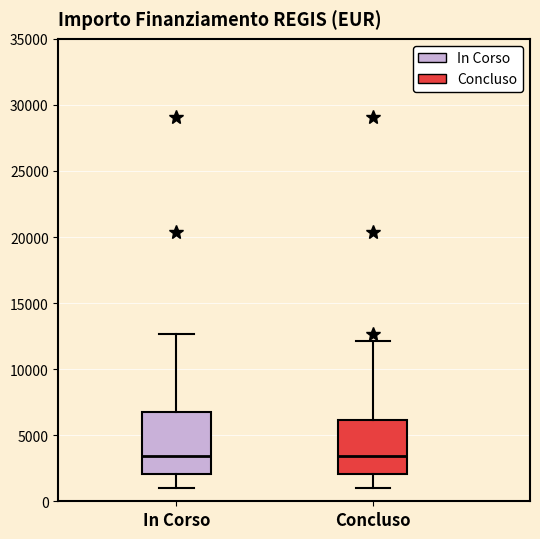

Where does the upper whisker of the box for Concluso end on the y-axis? The values are not printed on the chart, so give them approximately, as read against the axis.

12000